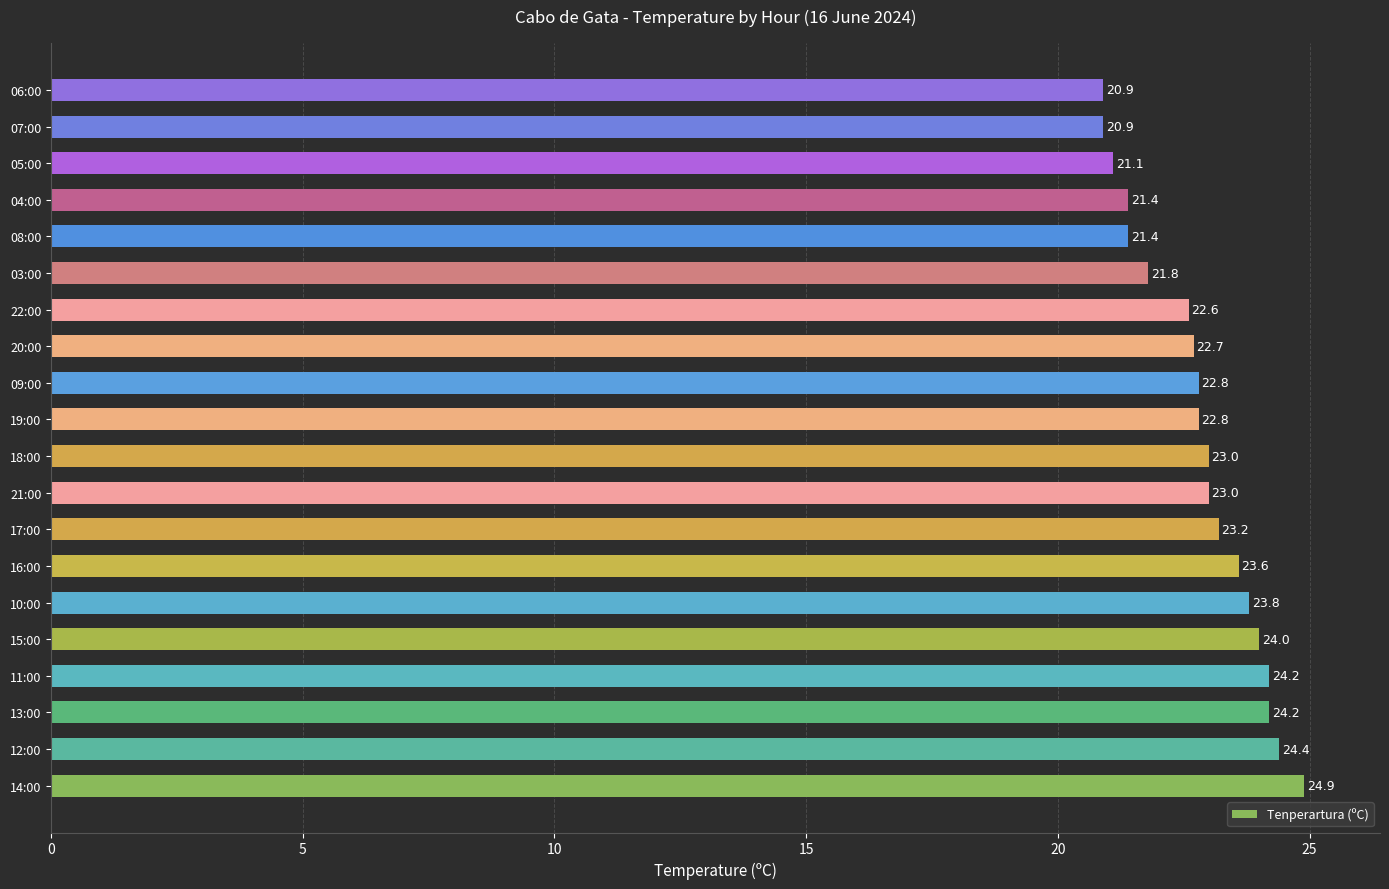

What is the ratio of the value at 09:00 to the value at 16:00?

1.0